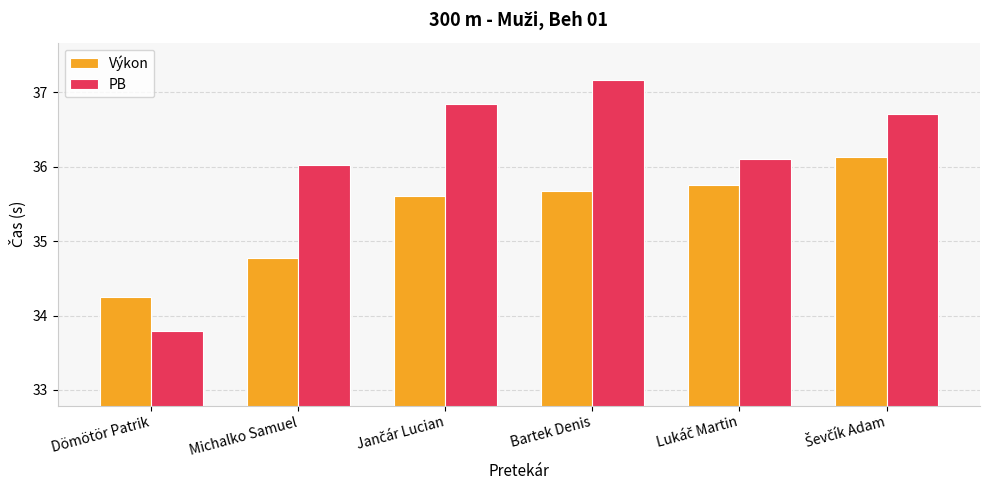

The Výkon series shows 34.8 at Michalko Samuel. True or false?

True